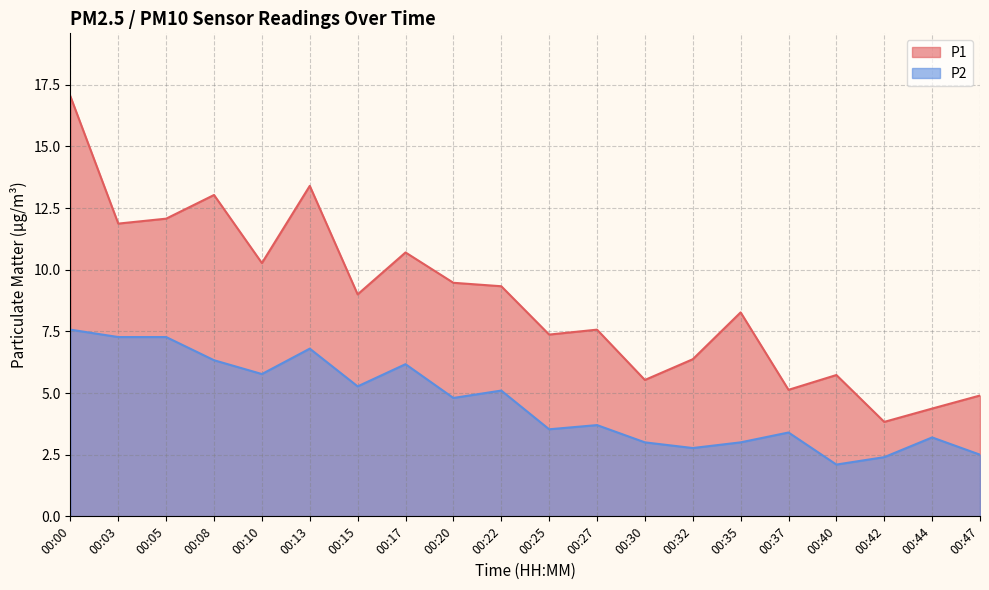

What is the sum of all P2 values?

92.0